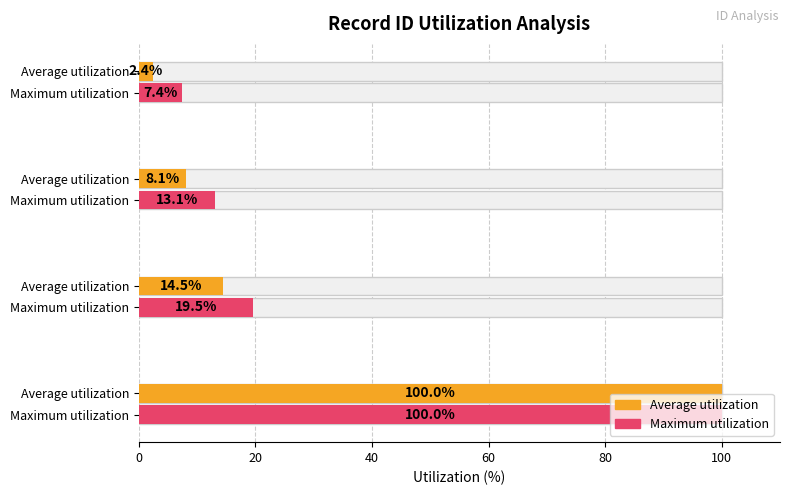

True or false: Average utilization has a value of 3.9 at 20.

False